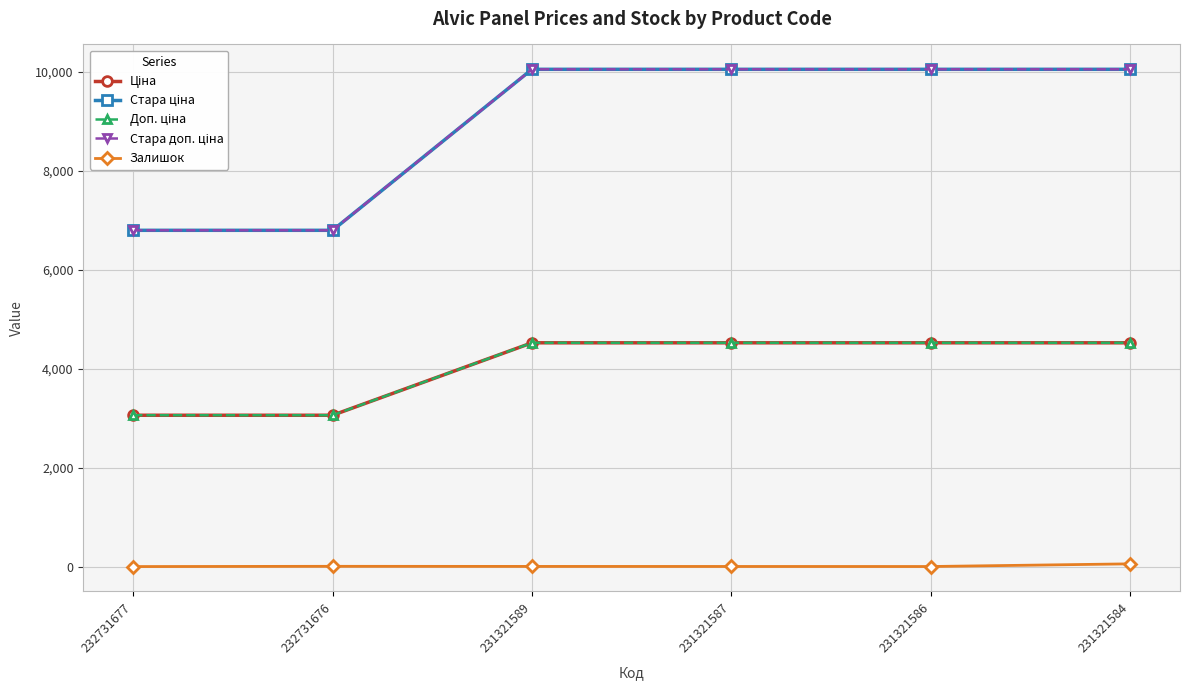

Does the chart have visible grid lines?

Yes